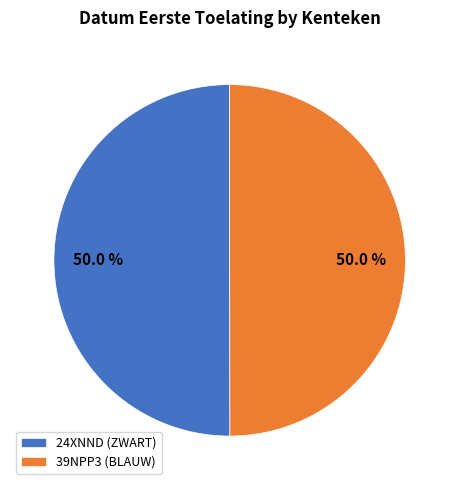

Approximately how many times larger is the value at 39NPP3 (BLAUW) compared to 24XNND (ZWART)?

1.0